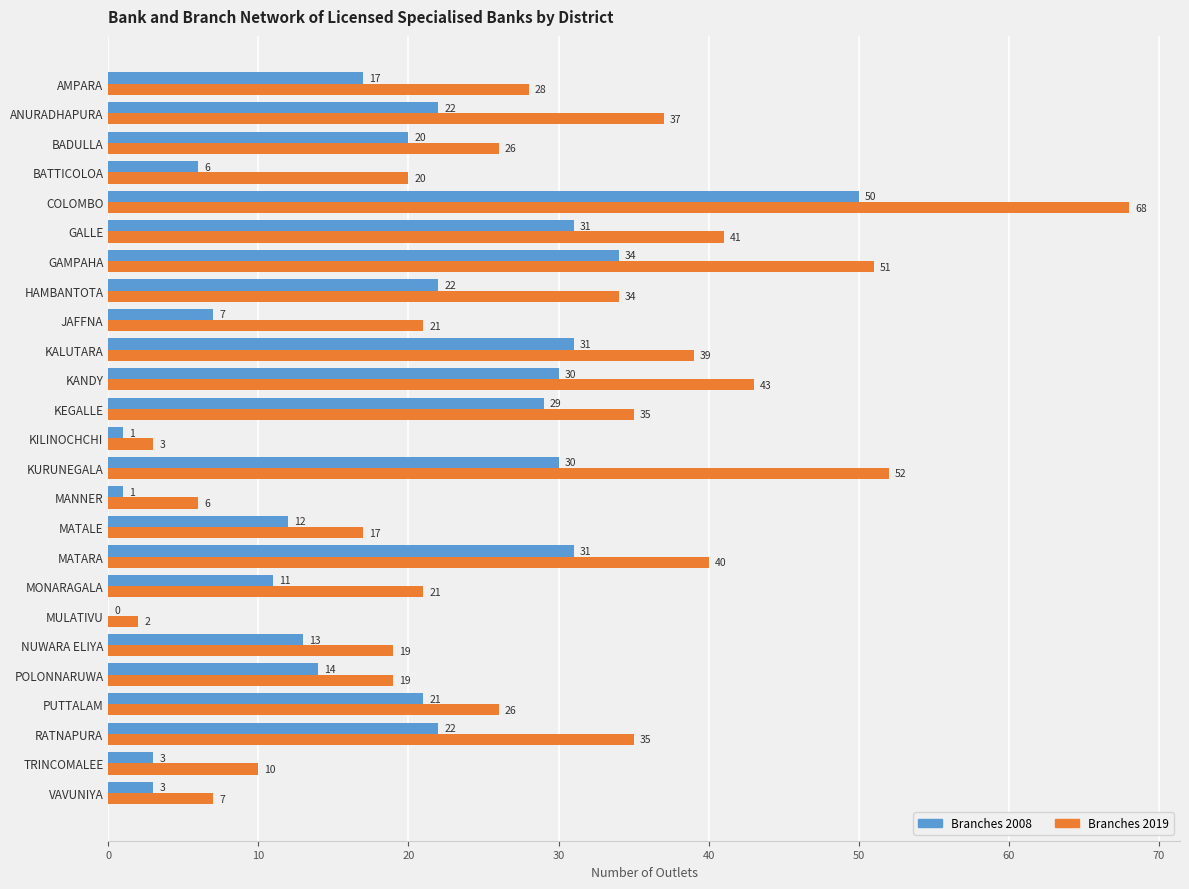

What is the sum of all Branches 2019 values?

700